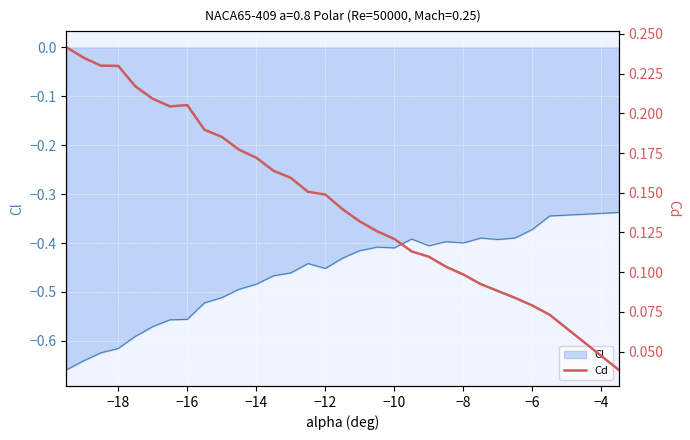

The value of Cl at −16 is -0.3. True or false?

False